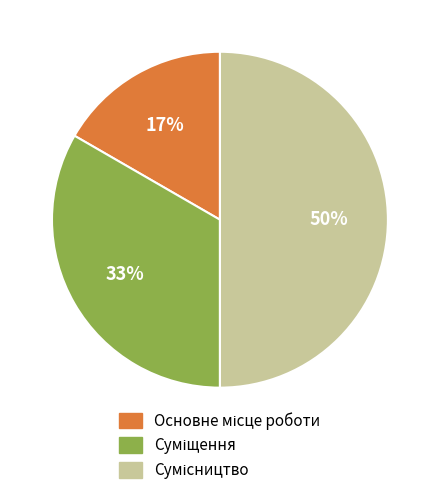

To the nearest percent, what is the difference between the largest and smallest slice percentages?

33%